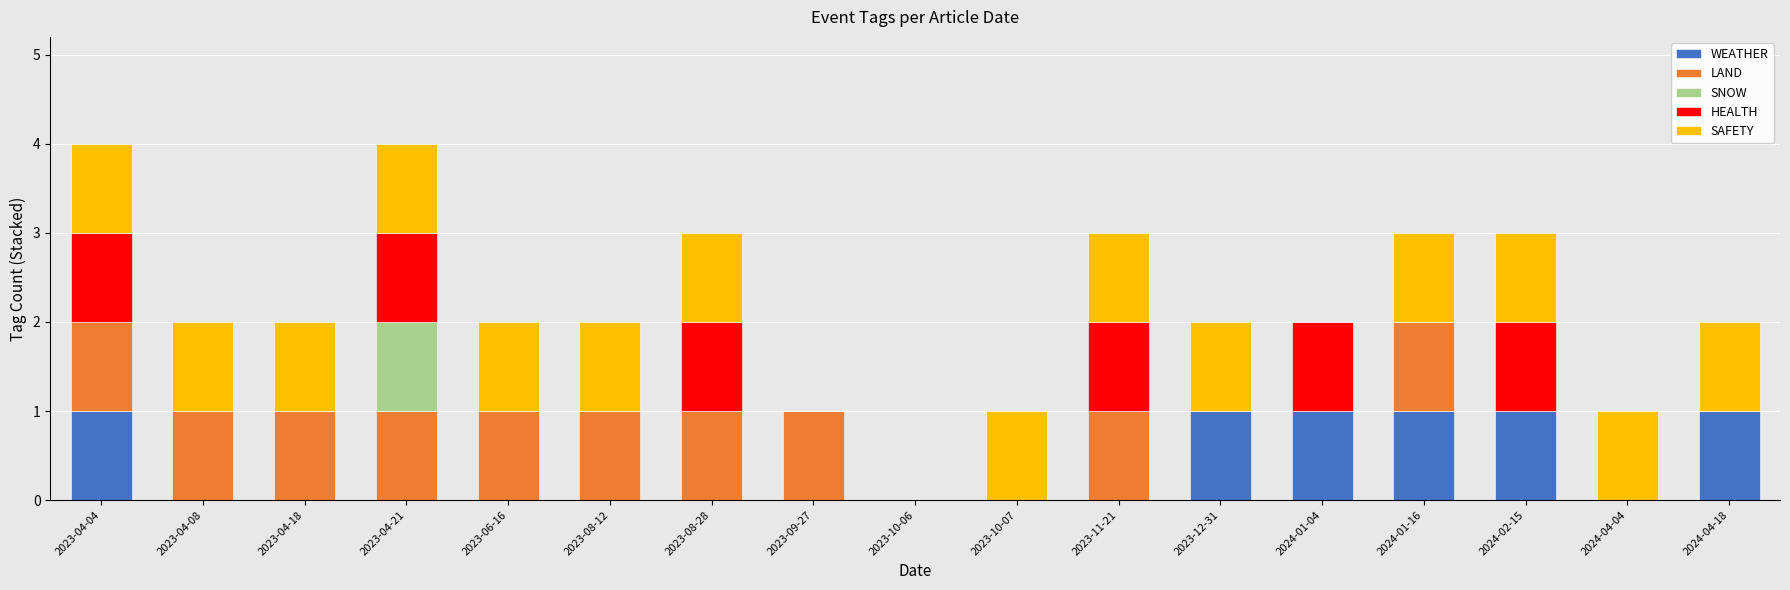

What is the total value across all series at 2023-04-21?

4